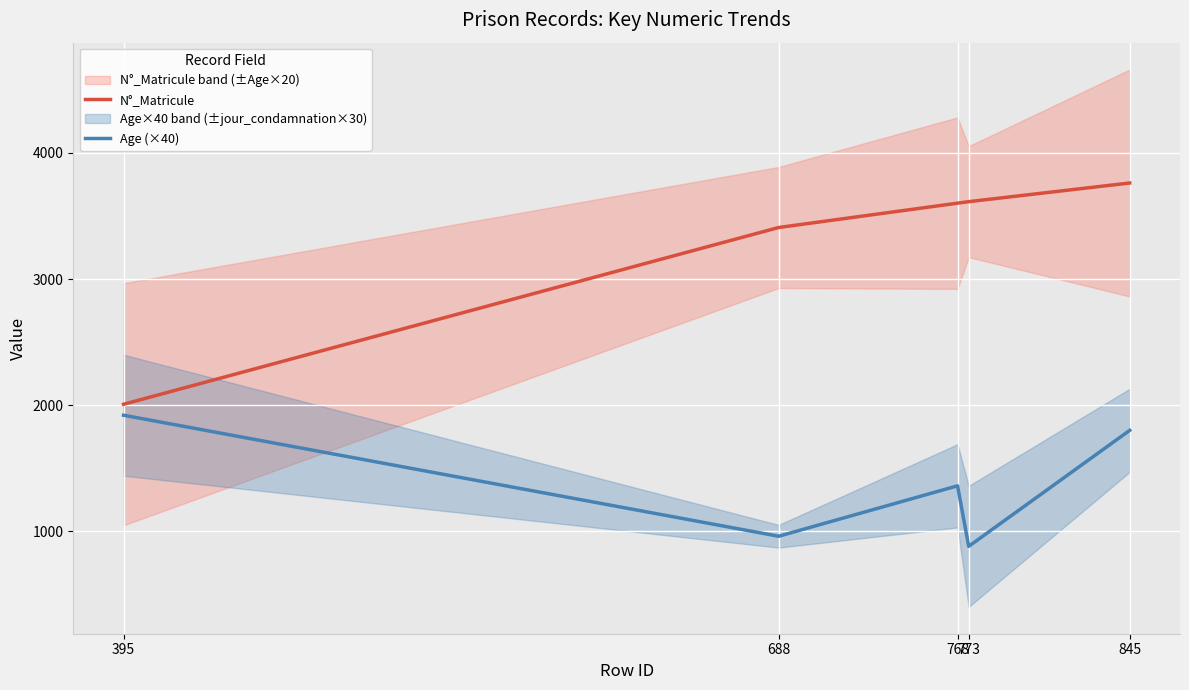

At how many categories does at least one series exceed 3588?

3